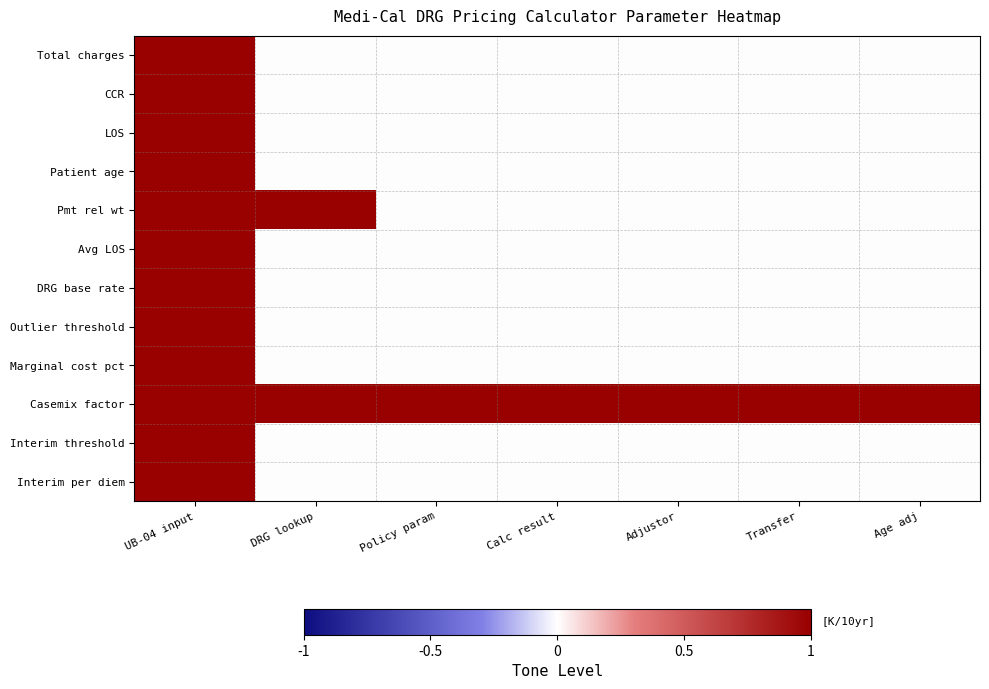

Reading left to right, list all the values displayed in this chart.

Total charges: UB-04 input=1	DRG lookup=0	Policy param=0	Calc result=0	Adjustor=0	Transfer=0	Age adj=0
CCR: UB-04 input=1	DRG lookup=0	Policy param=0	Calc result=0	Adjustor=0	Transfer=0	Age adj=0
LOS: UB-04 input=1	DRG lookup=0	Policy param=0	Calc result=0	Adjustor=0	Transfer=0	Age adj=0
Patient age: UB-04 input=1	DRG lookup=0	Policy param=0	Calc result=0	Adjustor=0	Transfer=0	Age adj=0
Pmt rel wt: UB-04 input=1	DRG lookup=1	Policy param=0	Calc result=0	Adjustor=0	Transfer=0	Age adj=0
Avg LOS: UB-04 input=1	DRG lookup=0	Policy param=0	Calc result=0	Adjustor=0	Transfer=0	Age adj=0
DRG base rate: UB-04 input=1	DRG lookup=0	Policy param=0	Calc result=0	Adjustor=0	Transfer=0	Age adj=0
Outlier threshold: UB-04 input=1	DRG lookup=0	Policy param=0	Calc result=0	Adjustor=0	Transfer=0	Age adj=0
Marginal cost pct: UB-04 input=1	DRG lookup=0	Policy param=0	Calc result=0	Adjustor=0	Transfer=0	Age adj=0
Casemix factor: UB-04 input=1	DRG lookup=1	Policy param=1	Calc result=1	Adjustor=1	Transfer=1	Age adj=1
Interim threshold: UB-04 input=1	DRG lookup=0	Policy param=0	Calc result=0	Adjustor=0	Transfer=0	Age adj=0
Interim per diem: UB-04 input=1	DRG lookup=0	Policy param=0	Calc result=0	Adjustor=0	Transfer=0	Age adj=0